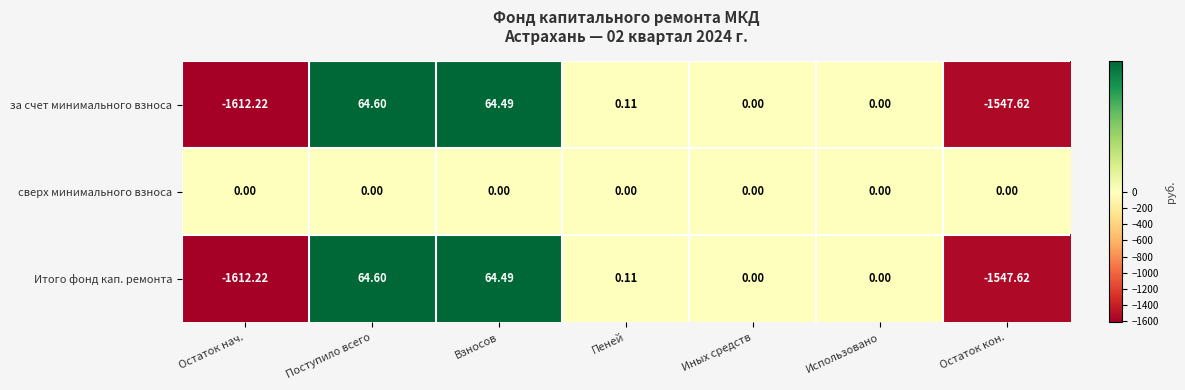

At which category is the sum across all series the highest?

Поступило всего